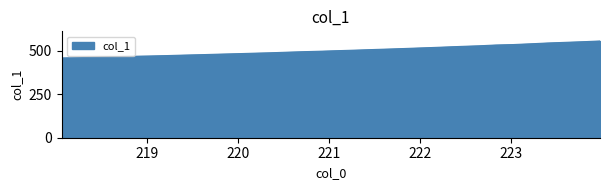

How many values are below 500?

16